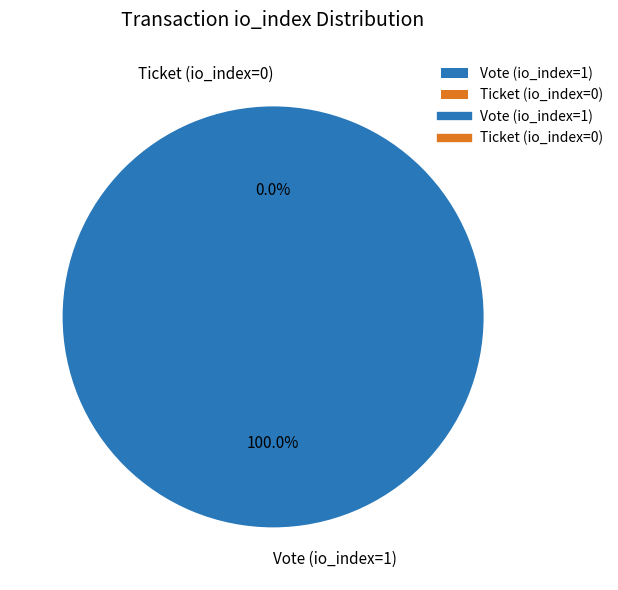

What is the total percentage of Ticket (io_index=0) and Vote (io_index=1)?

100.0%